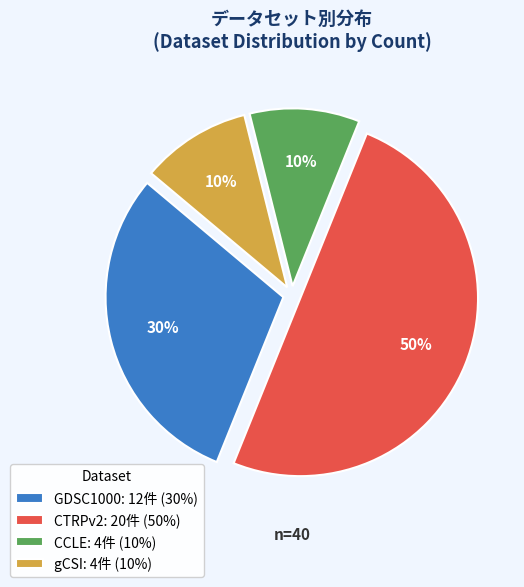

To the nearest percent, what is the average slice percentage?

25%